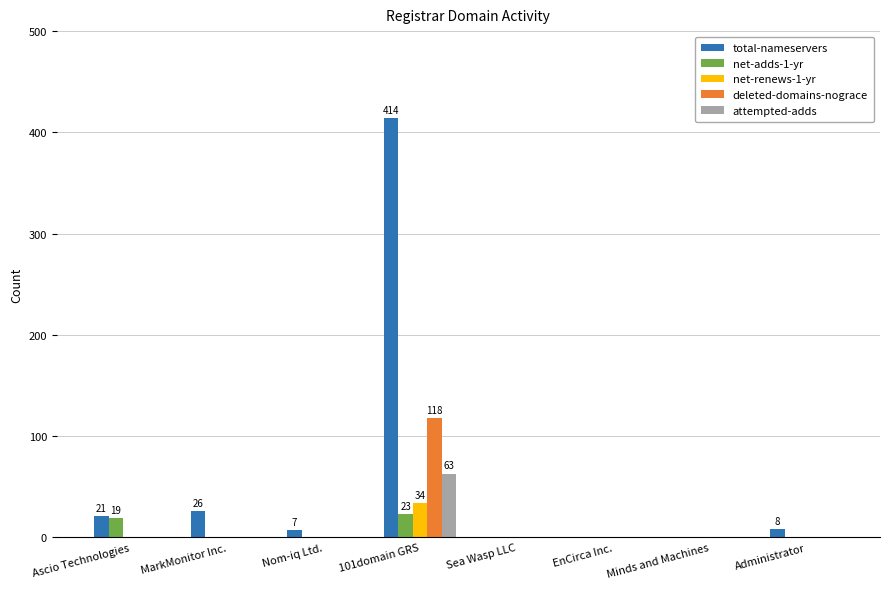

Is the value of net-adds-1-yr at 101domain GRS greater than the value of net-renews-1-yr at Nom-iq Ltd.?

Yes